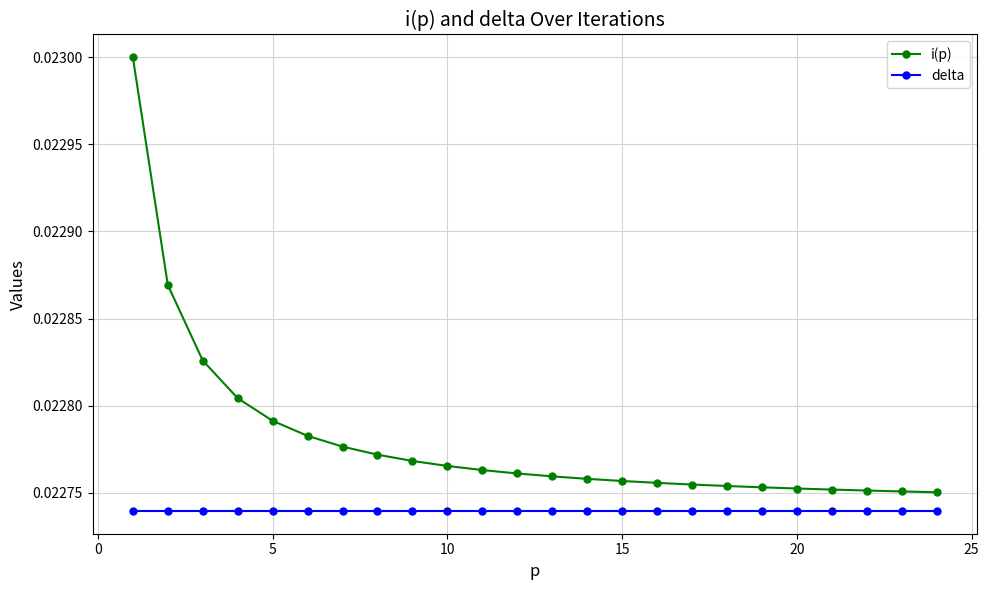

List the series in order of their overall mean, lowest first.

delta, i(p)